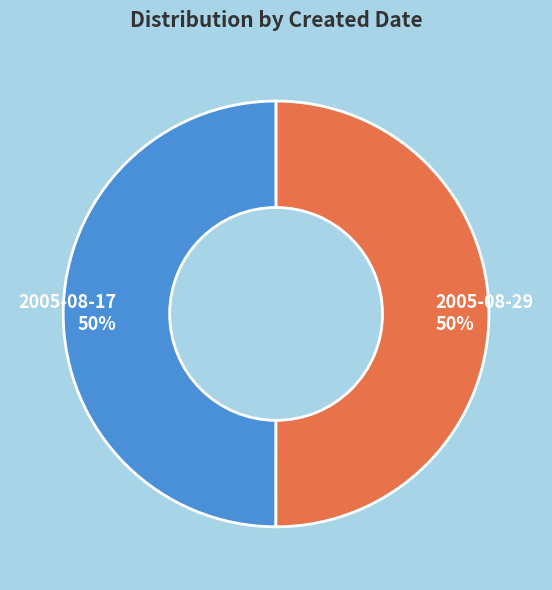

Count the number of slices in the pie.

2